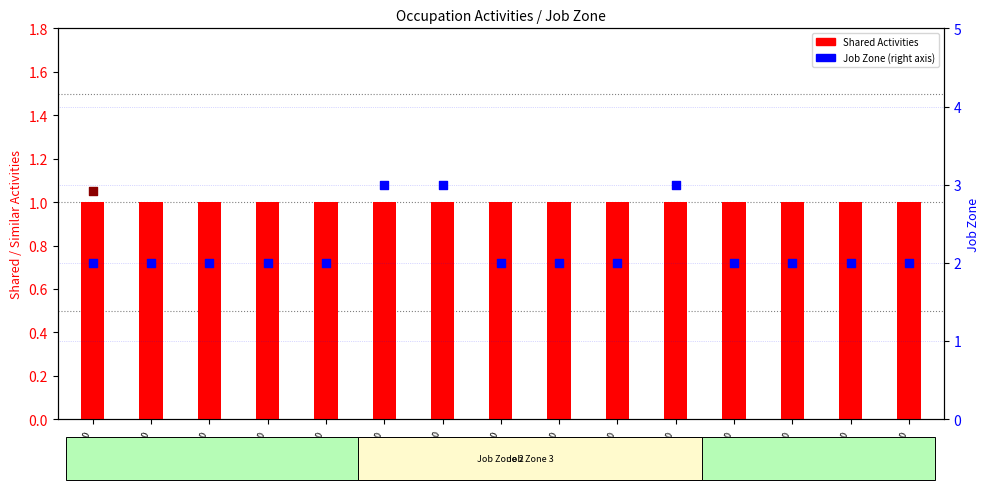

Which series has the largest total across all categories?

Job Zone